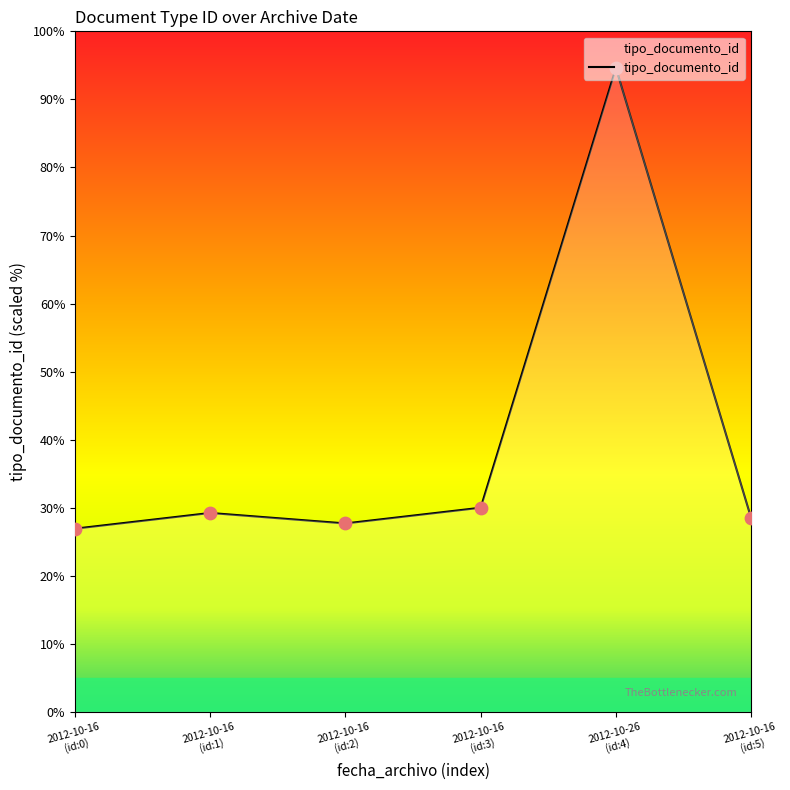

What is the greatest value displayed?

94.6